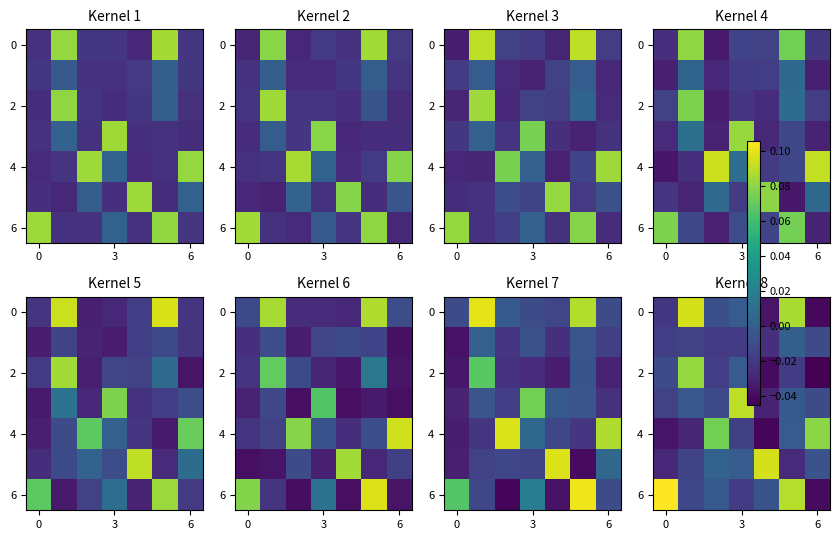

How many negative values does the row_0 series have?

5